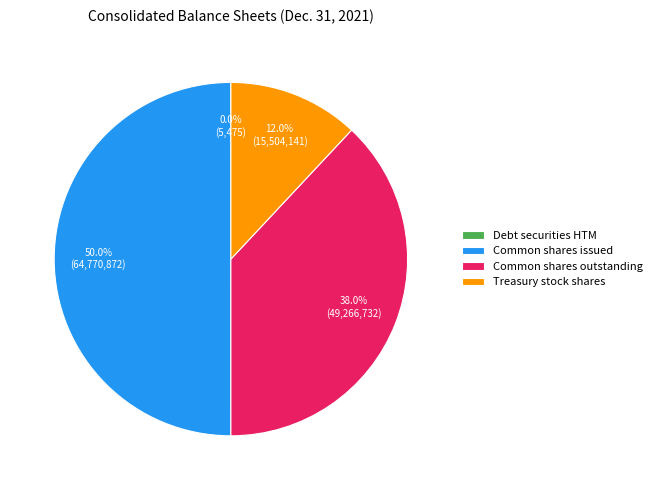

Which slice is the largest?

Common shares issued